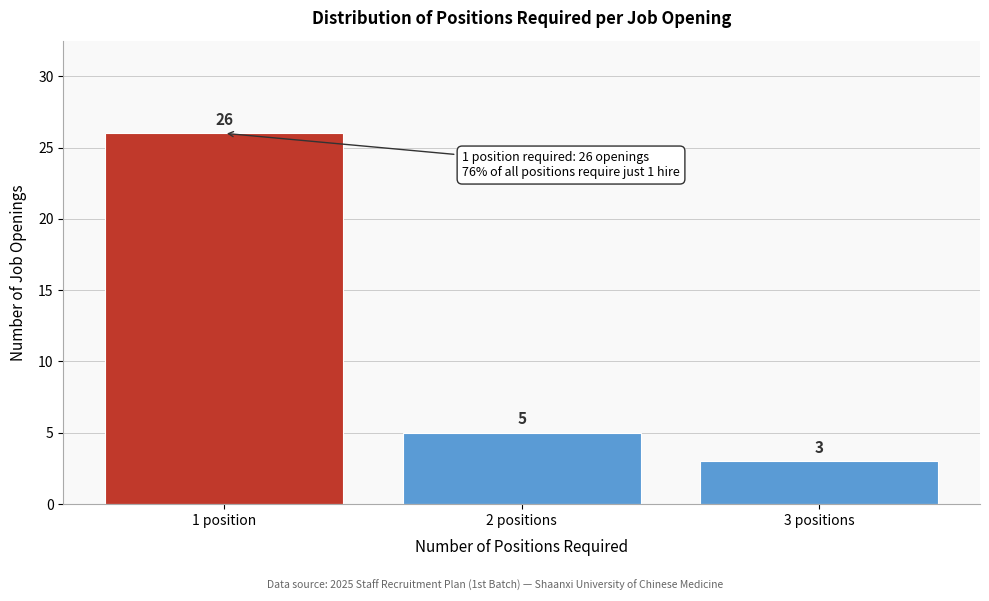

Reading left to right, extract all data points from this chart.

1 position=26	2 positions=5	3 positions=3